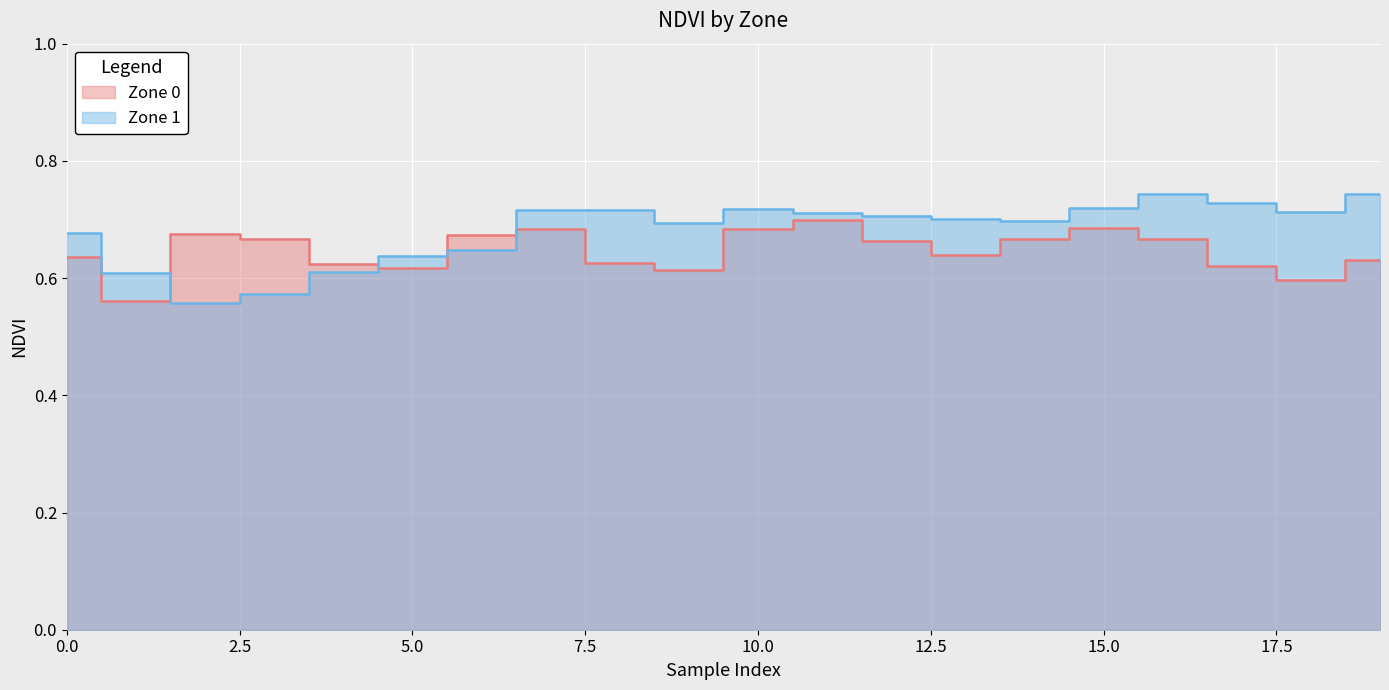

At how many categories does at least one series exceed 0?

20